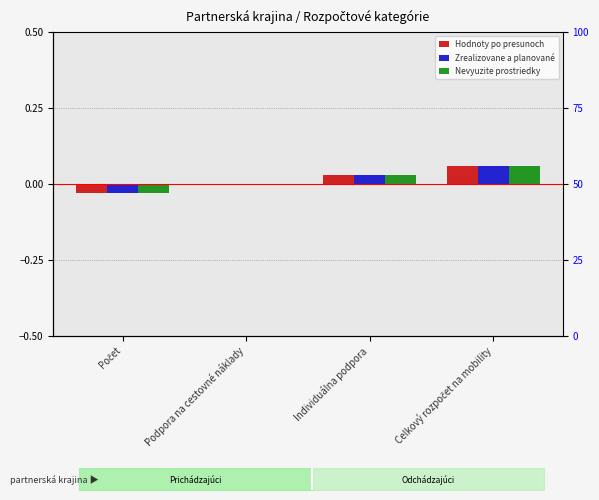

The Nevyuzite prostriedky series shows 0.0 at Individuálna podpora. True or false?

False